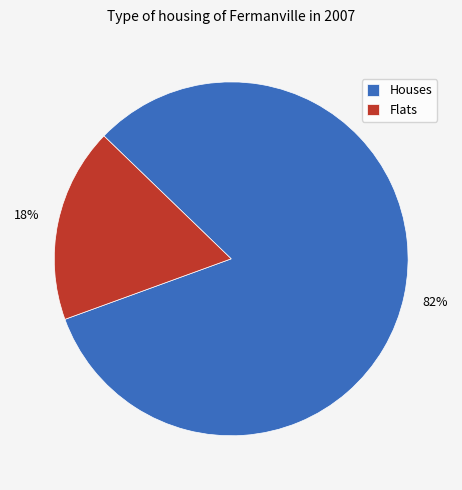

True or false: Flats accounts for 23% of the total.

False